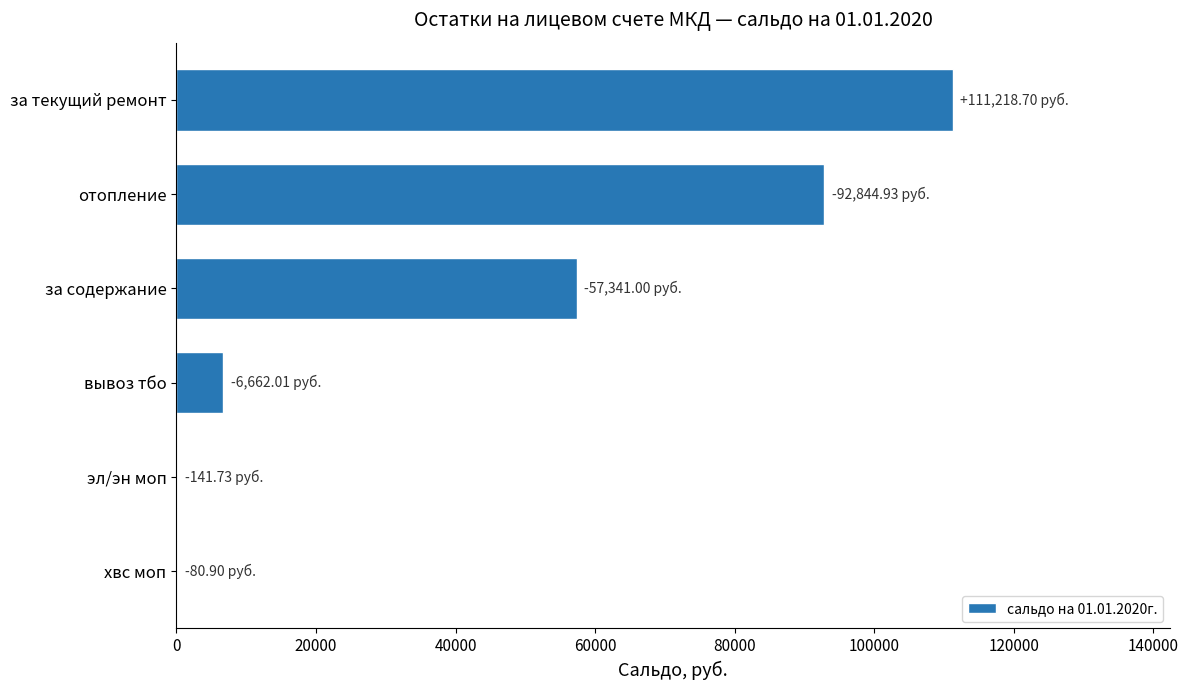

Which has a higher value, эл/эн моп or за текущий ремонт?

за текущий ремонт